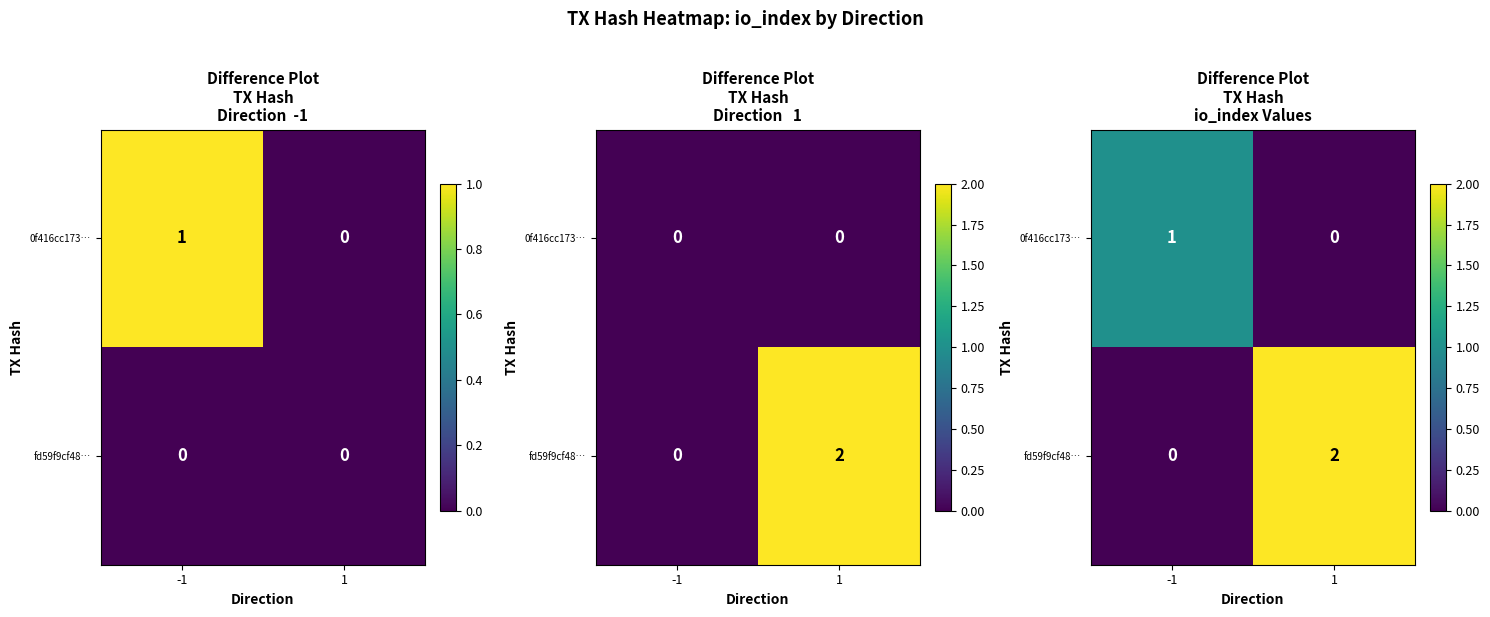

Which series has the largest total across all categories?

fd59f9cf48…